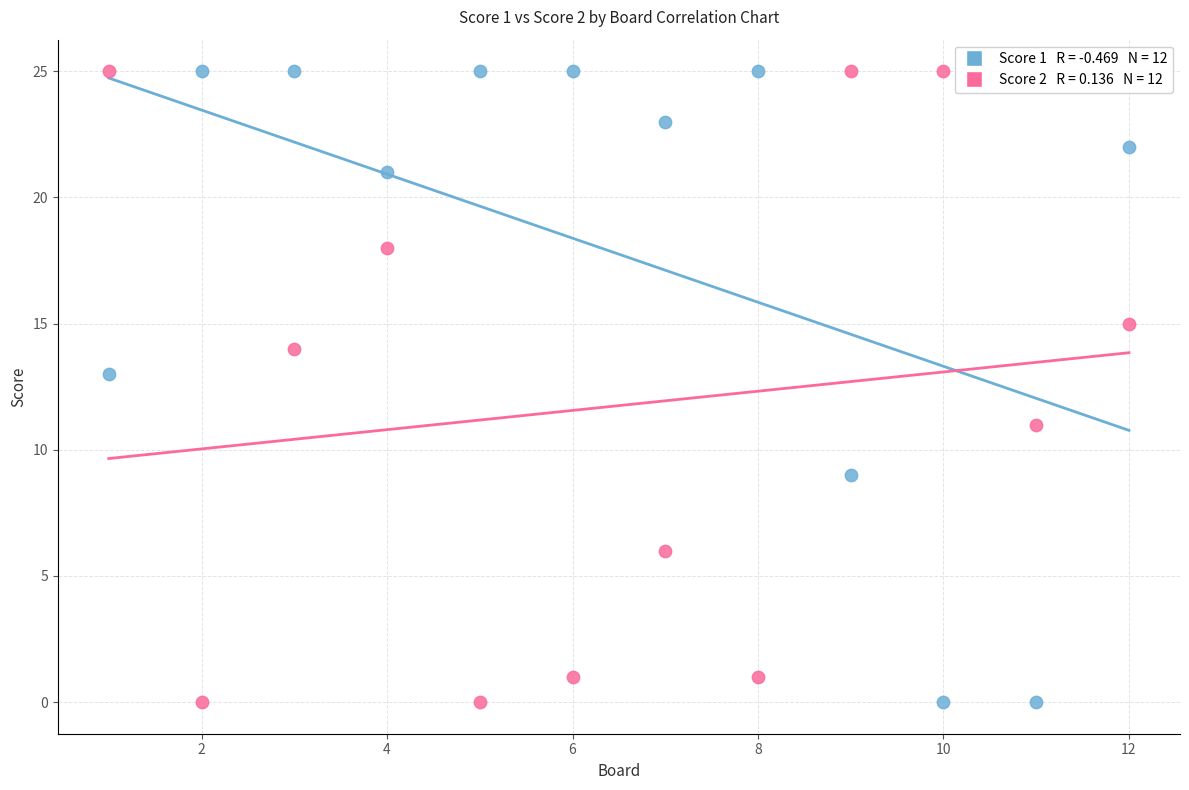

Across all data points, what is the range of X values (max minus min)?

11